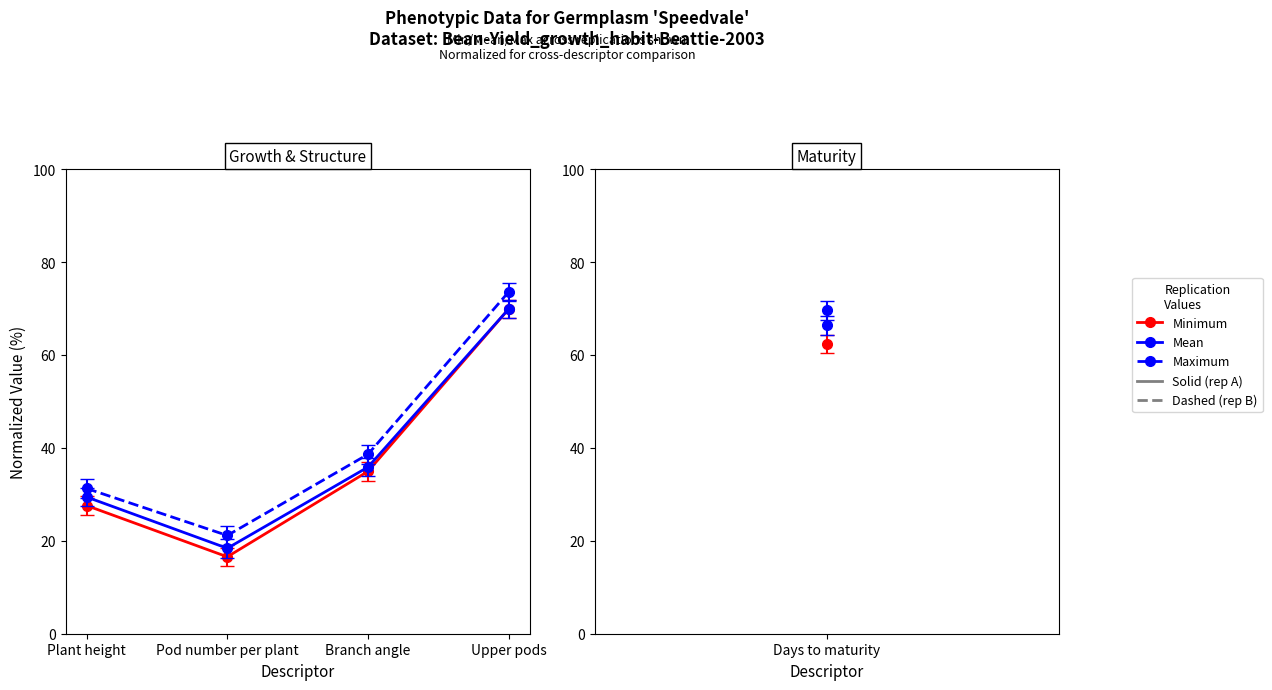

Which category has the lowest value in the Mean series?

Pod number per plant